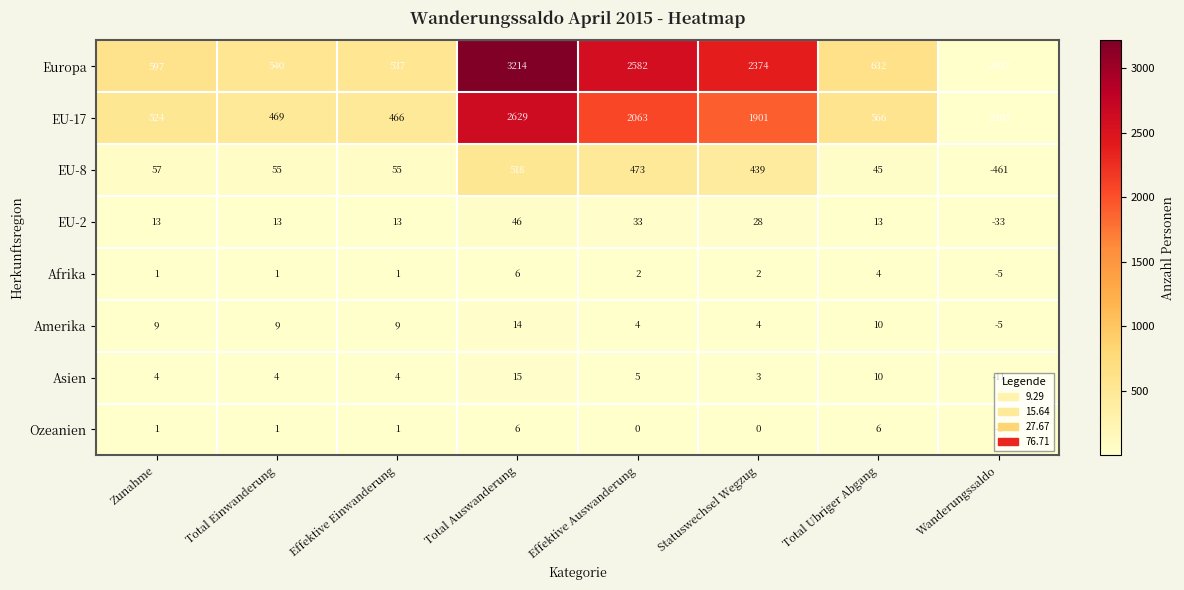

Is it true that EU-8 equals -461 at Wanderungssaldo?

True